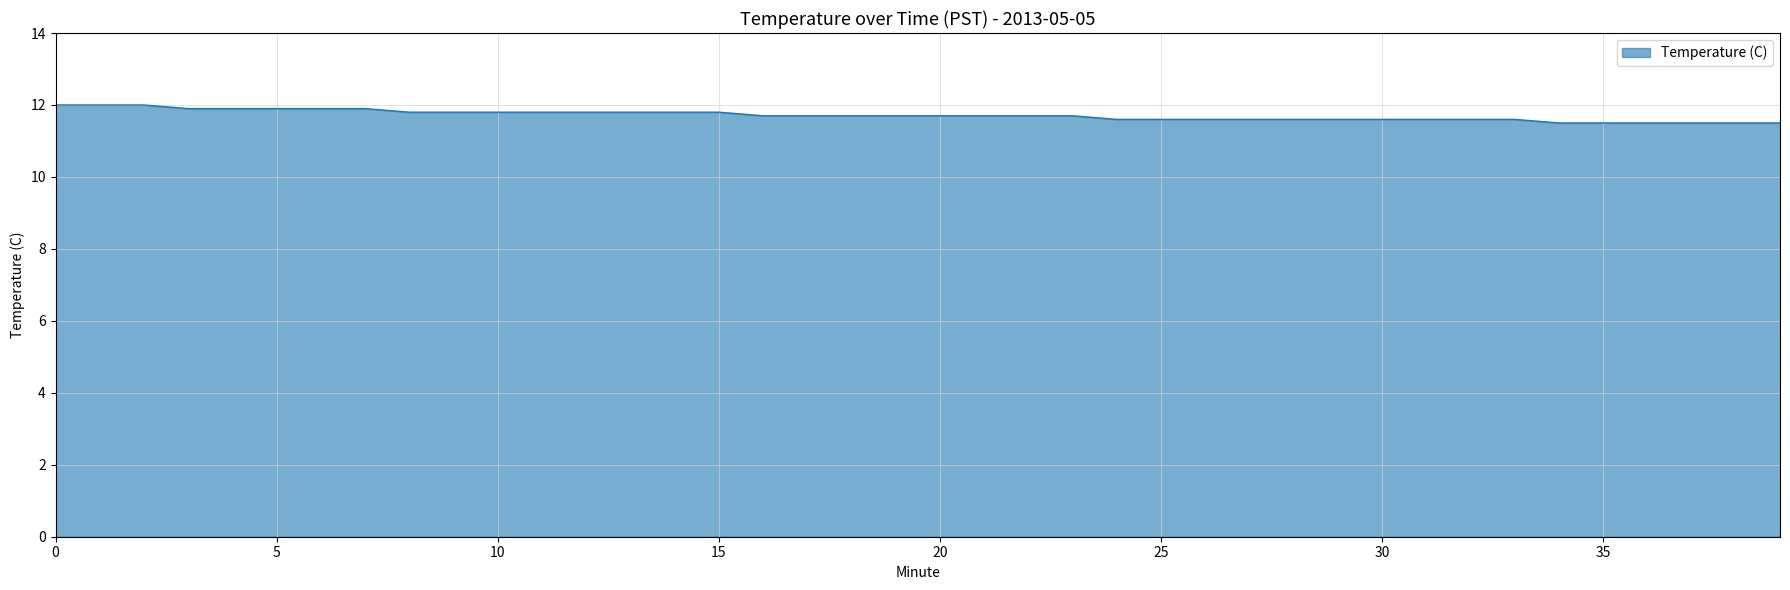

What is the difference between the maximum and minimum values?

0.5